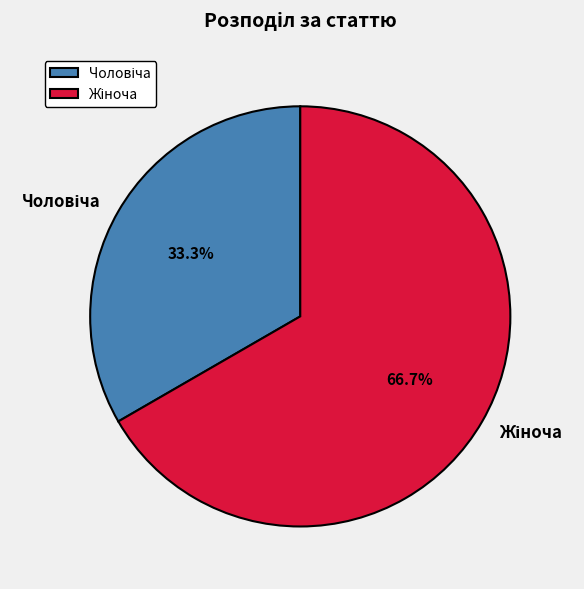

Is there any slice that represents more than half of the pie?

Yes